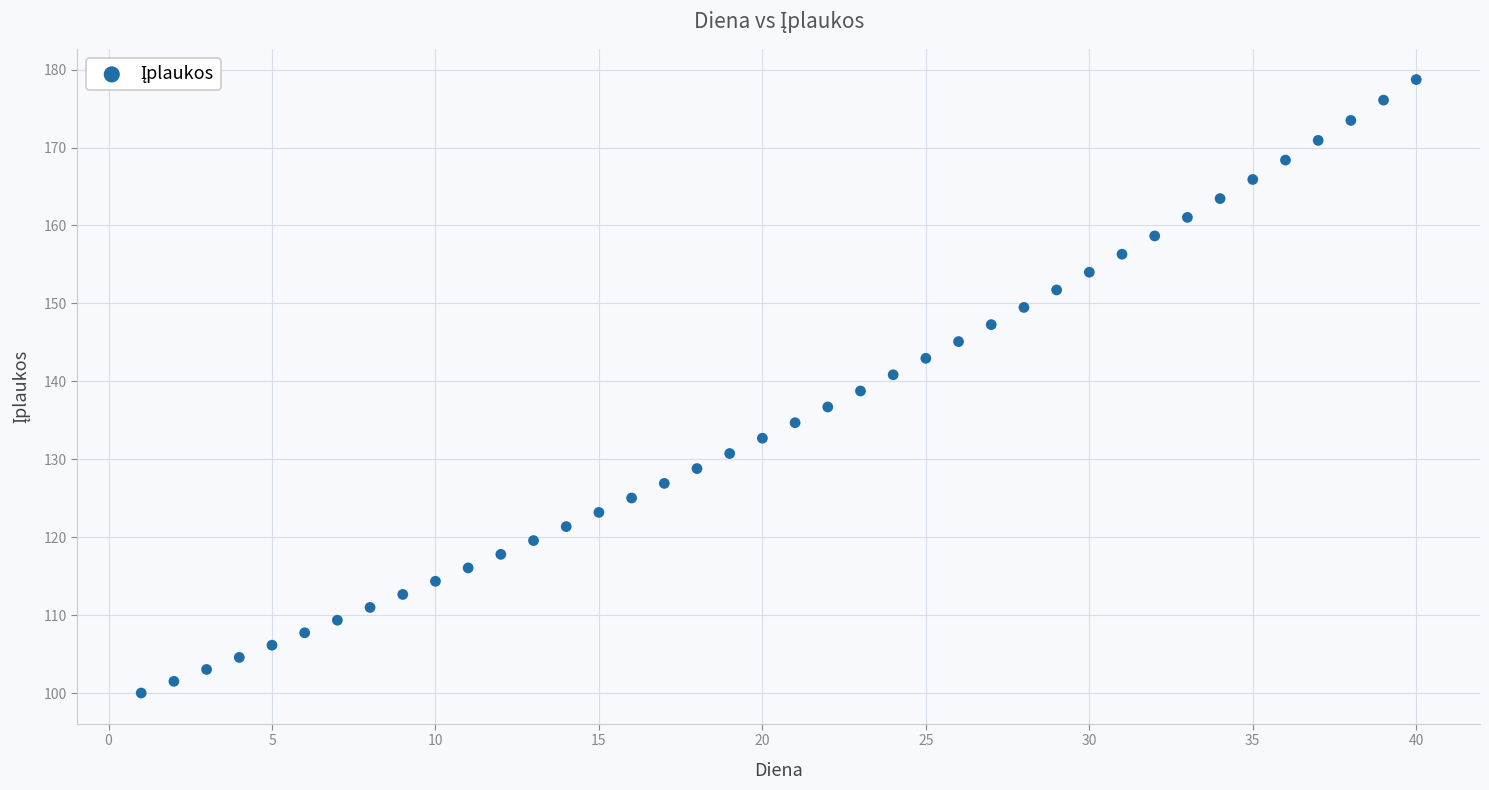

What is the range of X values (max minus min)?

39.0